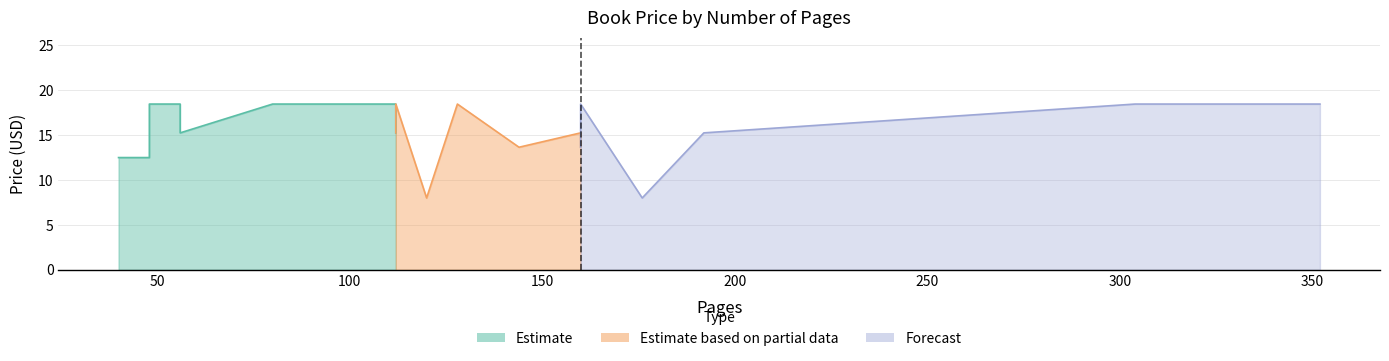

What is the smallest value displayed?

8.0